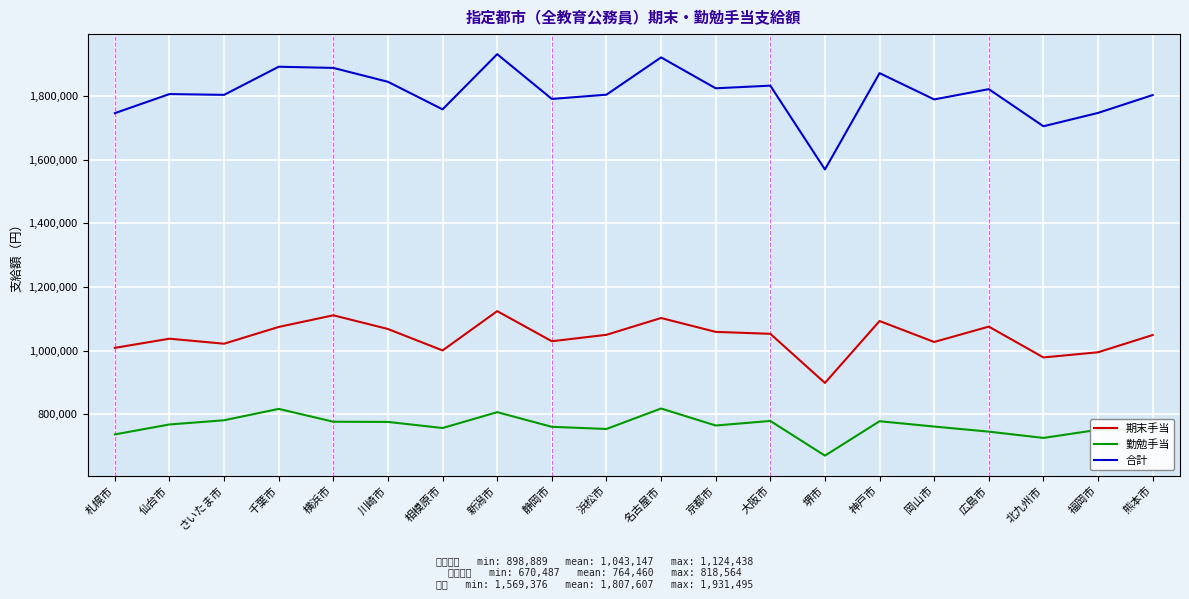

Which series has the largest range (max minus min)?

合計